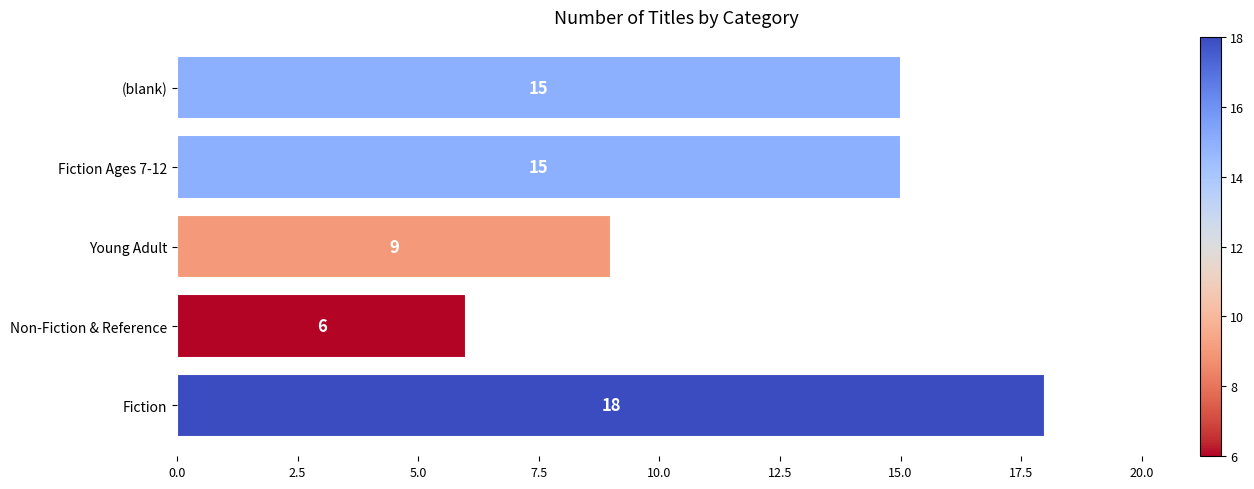

What is the sum of all values?

63